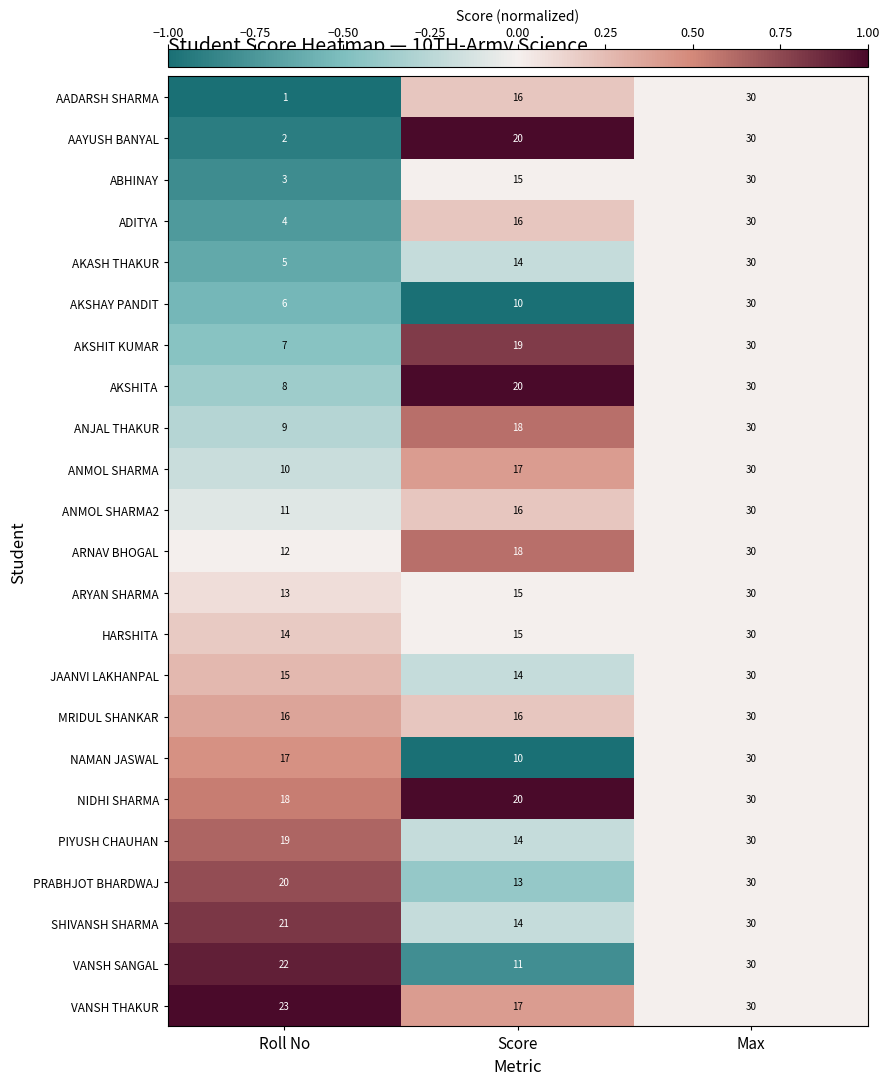

The PRABHJOT BHARDWAJ series shows 30 at Max. True or false?

True